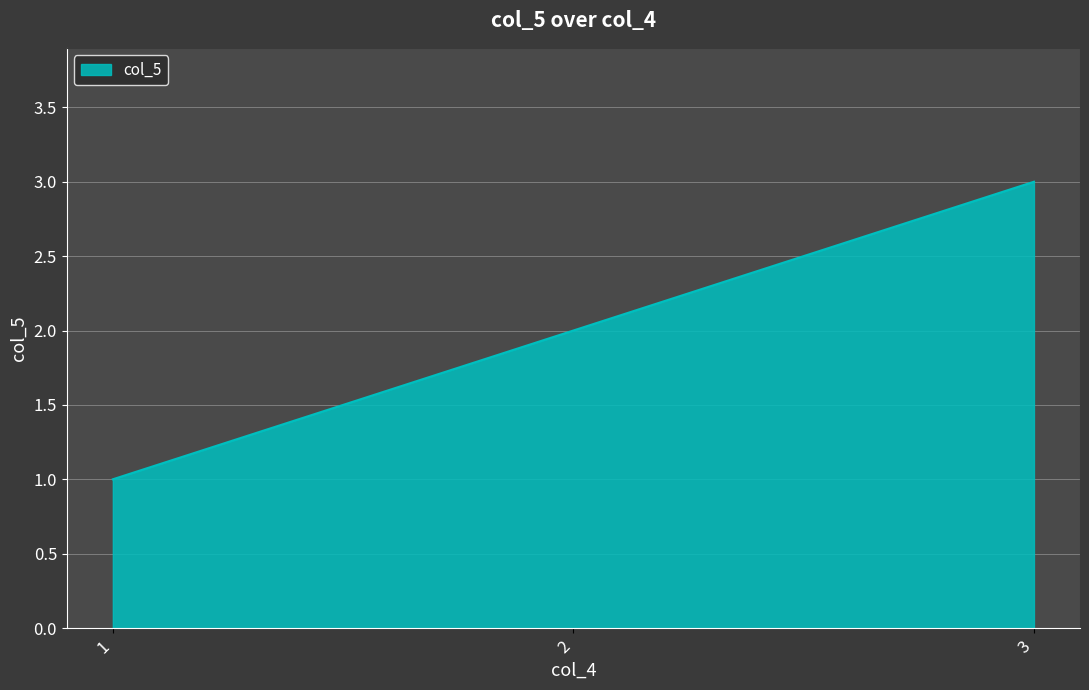

Reading left to right, extract all data points from this chart.

1	2	3